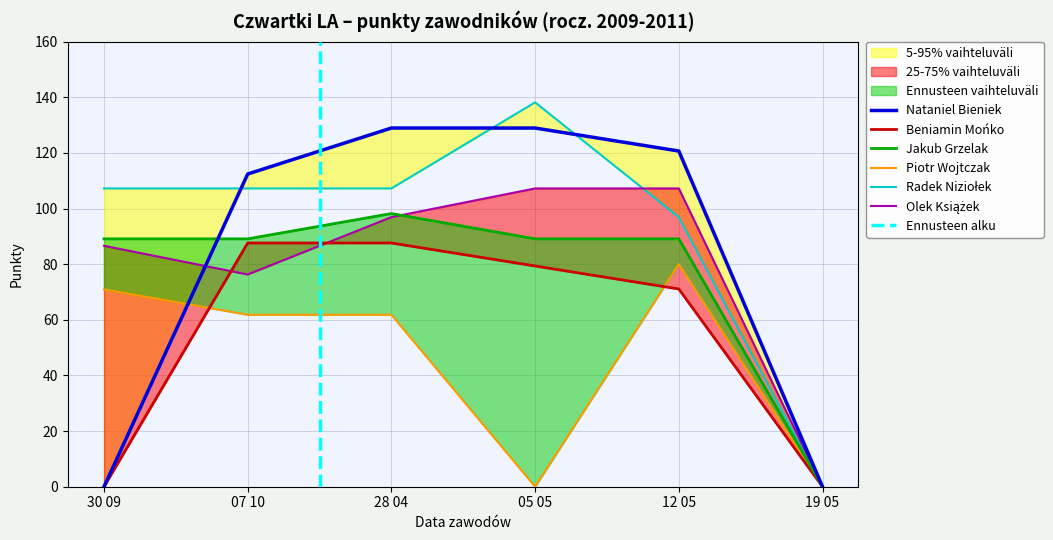

What is the value of the Olek Książek point at the 3rd from the left?

96.9